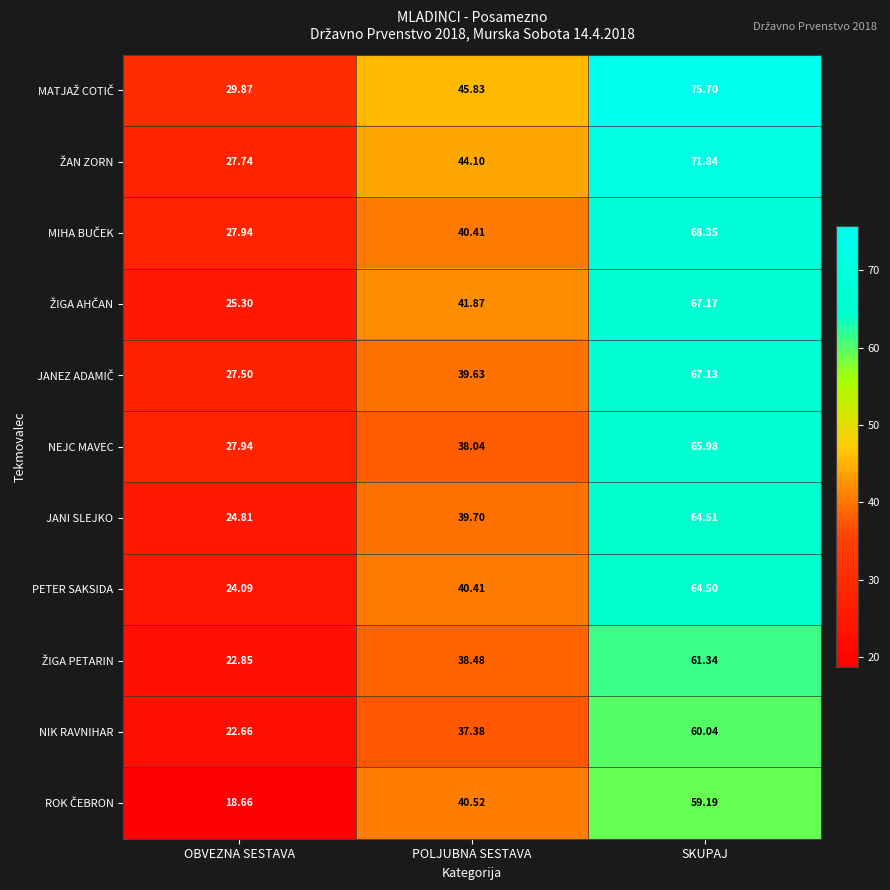

Where is NEJC MAVEC nearest to the value 46?

POLJUBNA SESTAVA